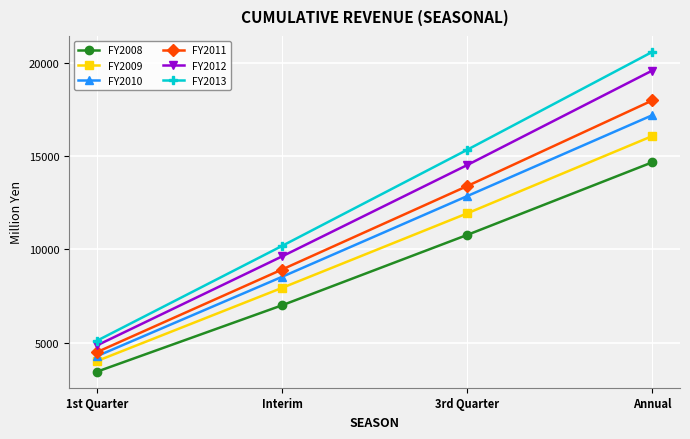

Reading left to right, transcribe all the data shown in this chart.

FY2008: 3448	7004	10772	14663
FY2009: 4017	7937	11927	16068
FY2010: 4278	8528	12851	17184
FY2011: 4495	8920	13388	17974
FY2012: 4854	9621	14513	19576
FY2013: 5104	10183	15331	20574